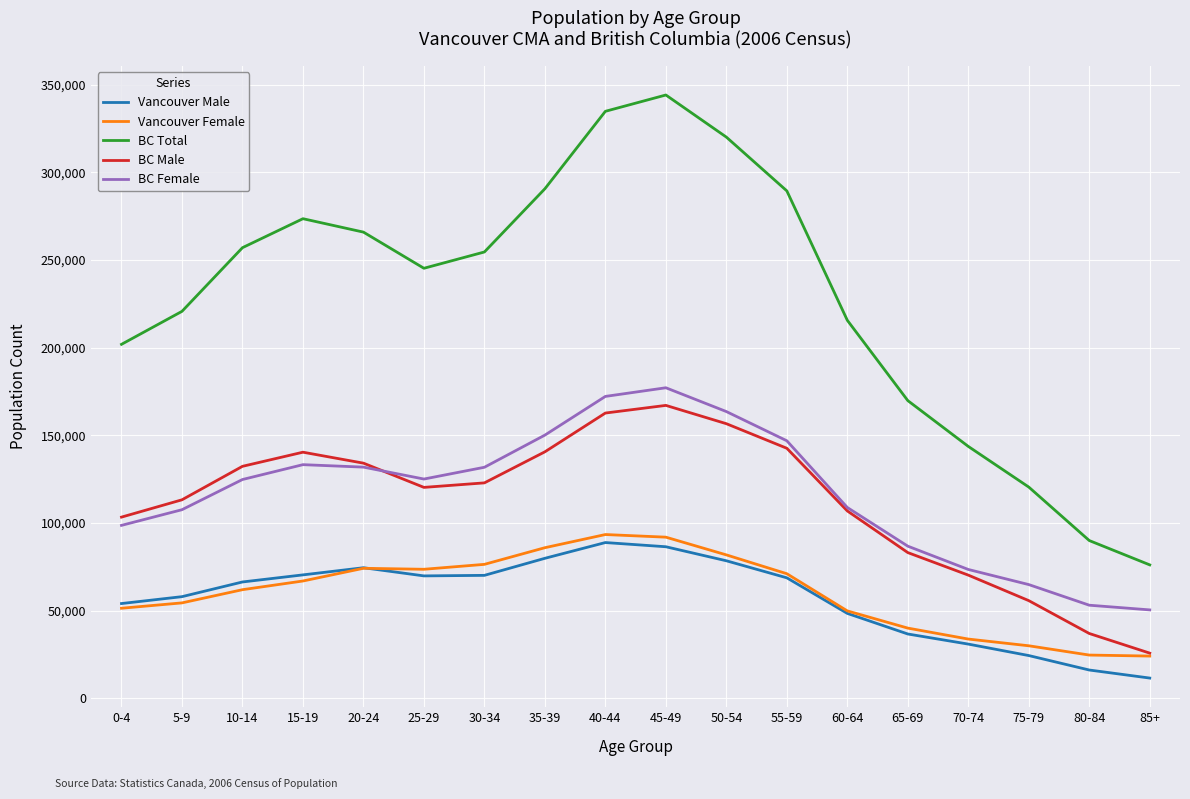

What is the difference between the highest and lowest values at 0-4?

150580